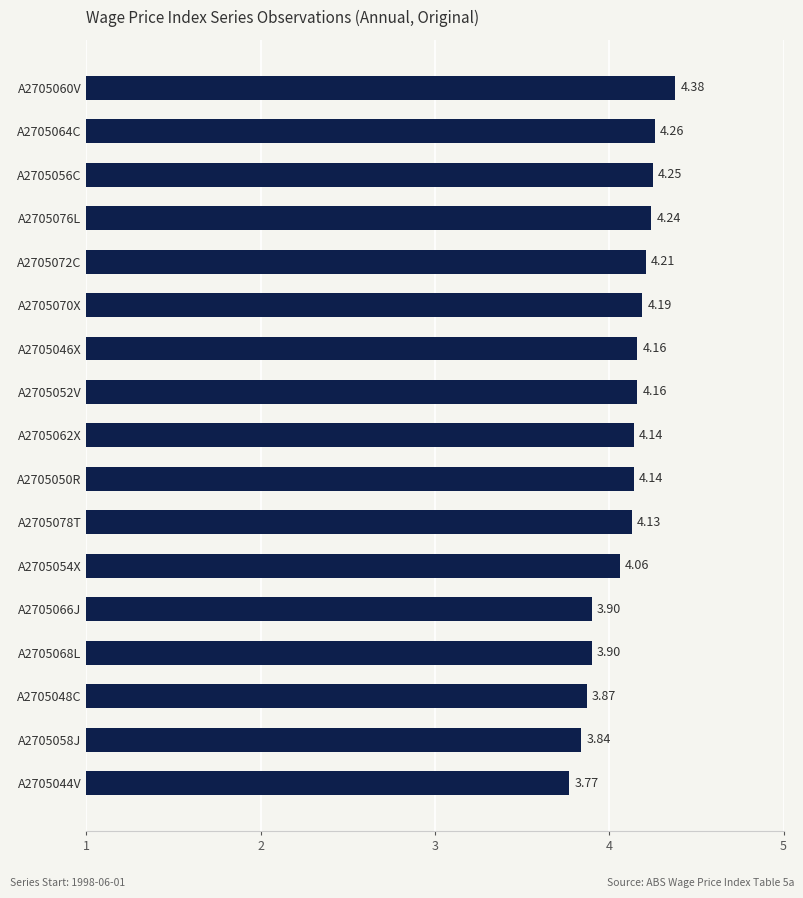

What is the difference between the second highest and second lowest values?

0.4